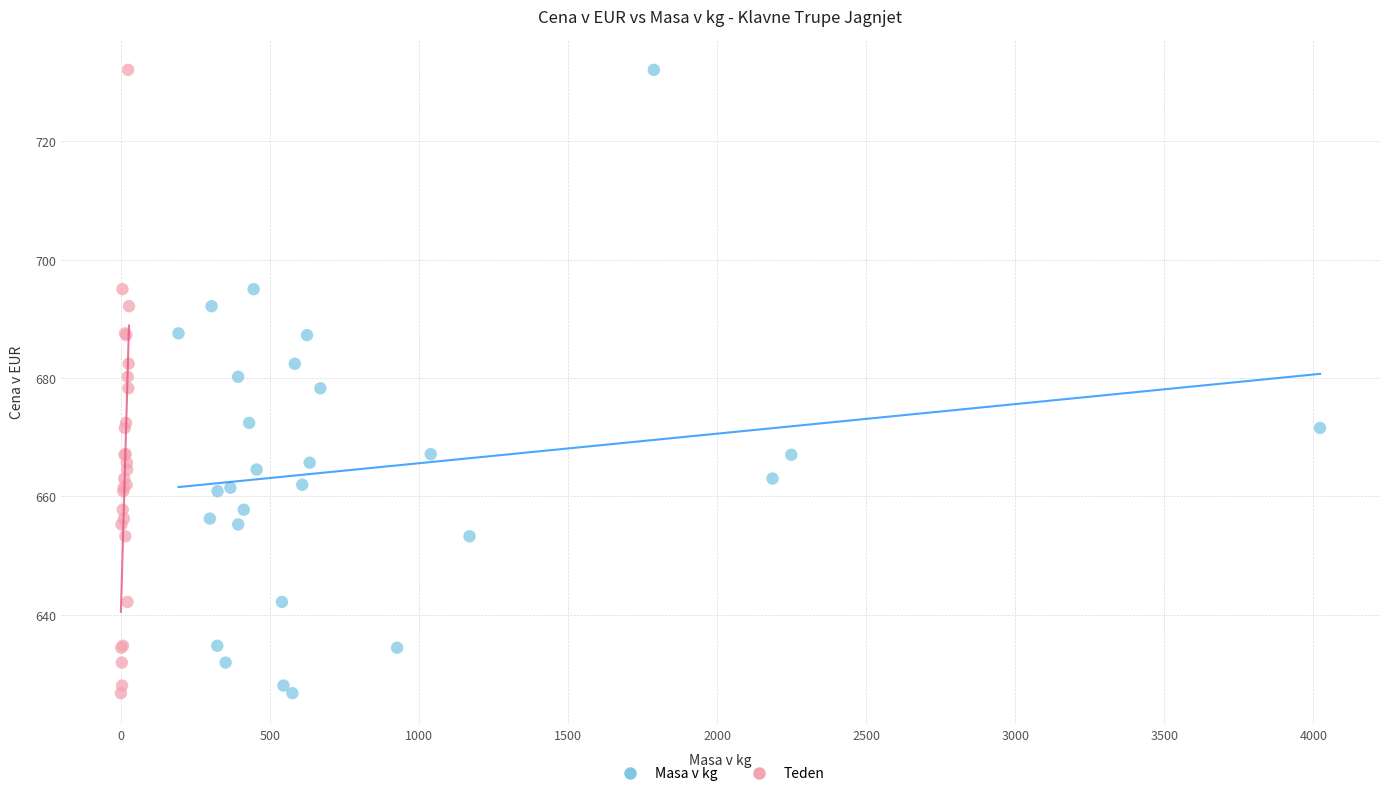

What are all the series names shown in the legend?

Masa v kg, Teden